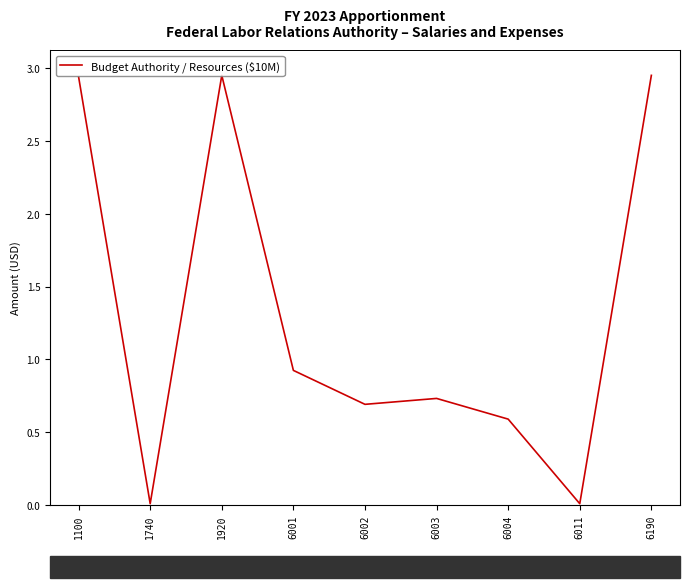

How many lines are shown in the chart?

1